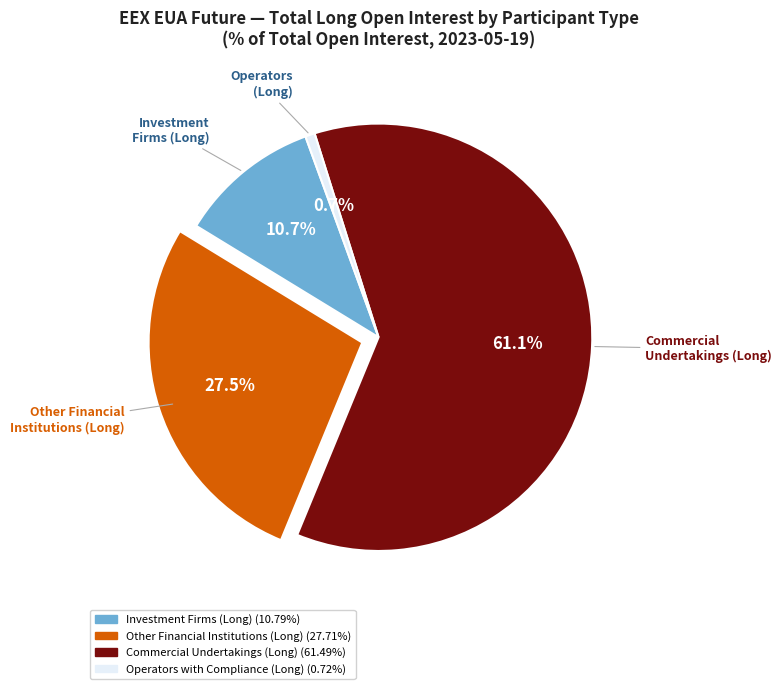

Is Commercial Undertakings (Long) the majority of the pie?

Yes